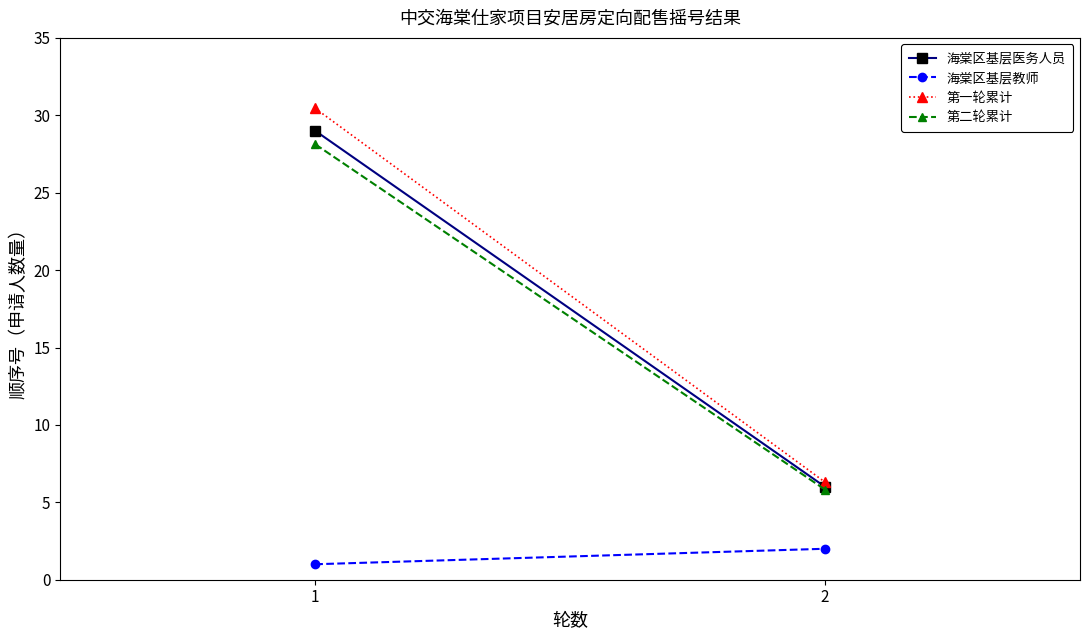

How many lines are shown in the chart?

4